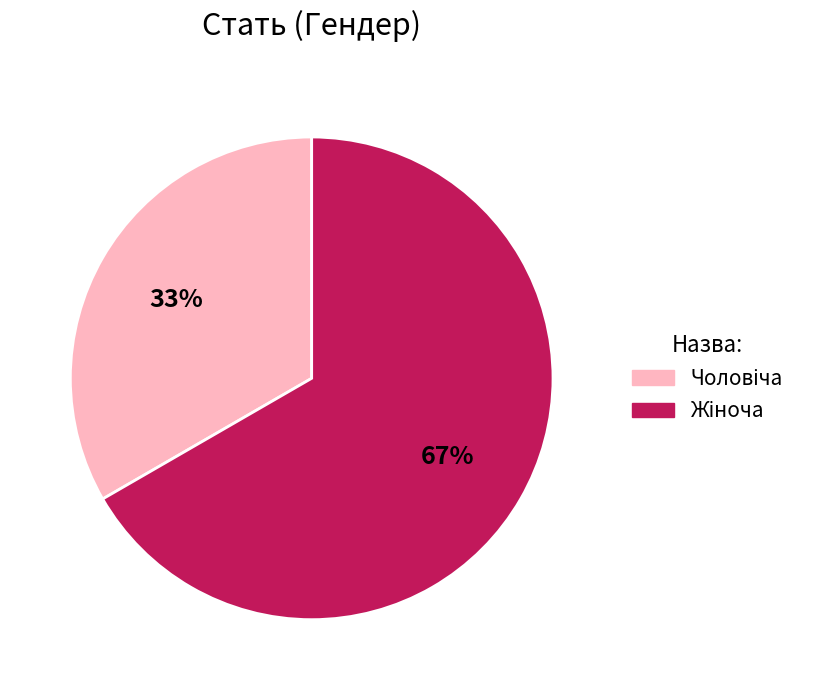

To the nearest percent, what is the average slice percentage?

50%